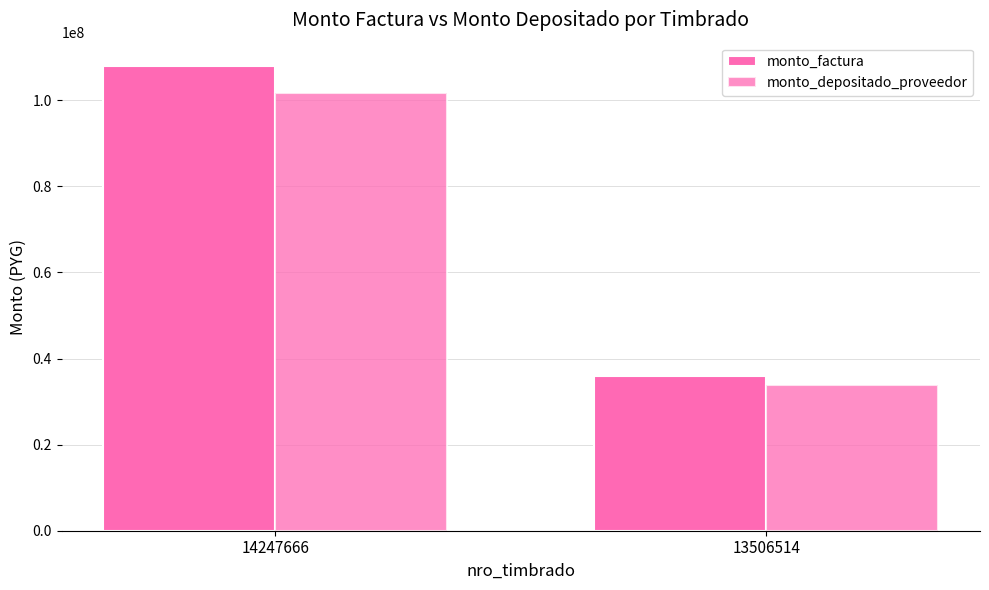

How many groups of bars are there?

2